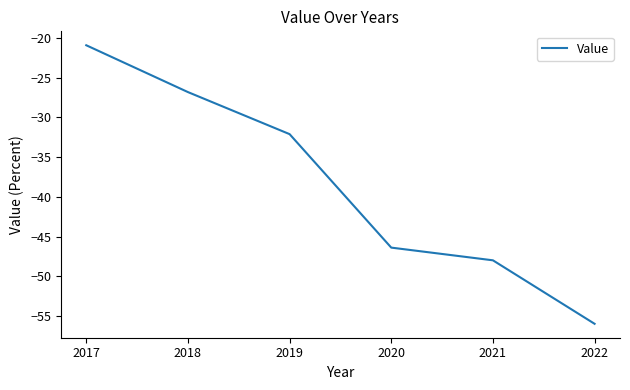

What is the average value?

-38.4